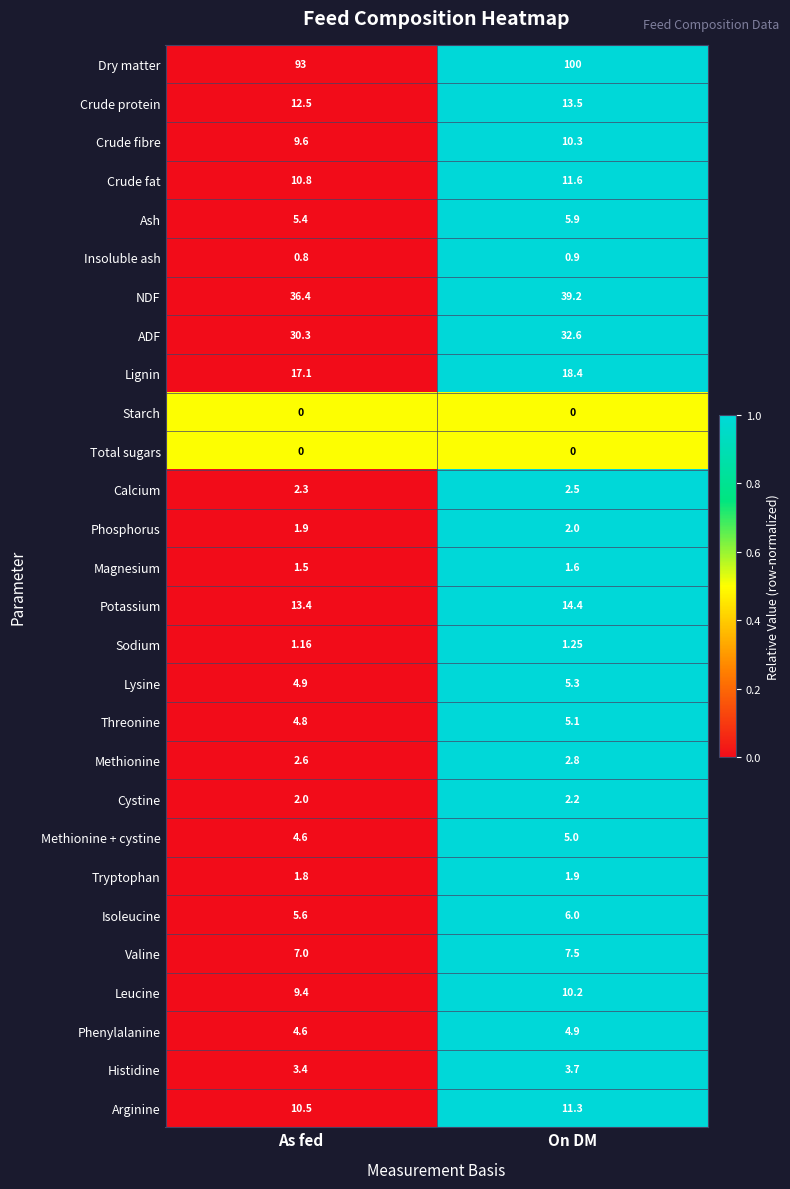

Count the number of data series in this chart.

28